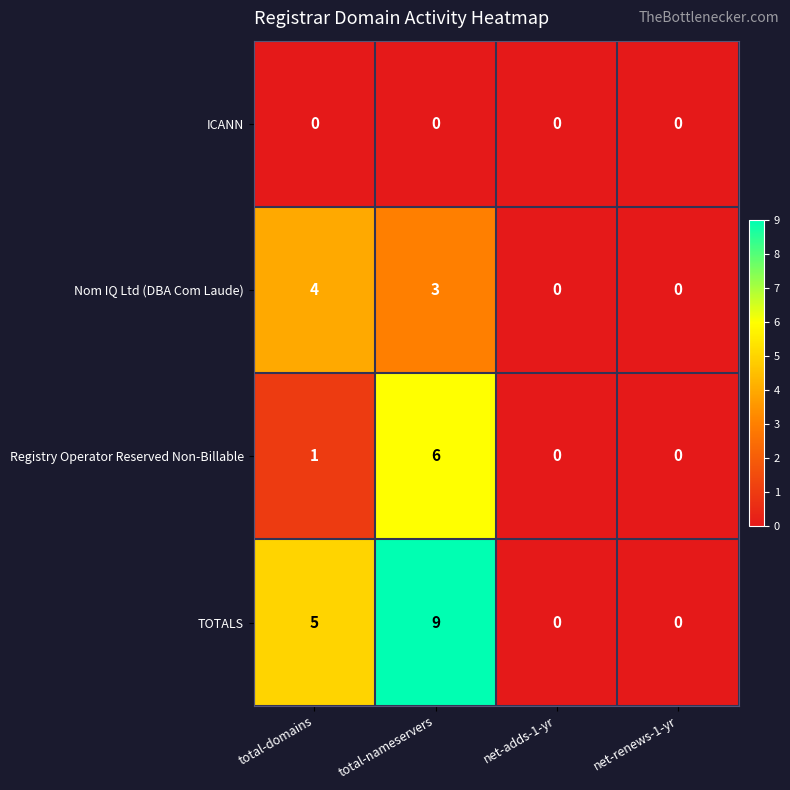

Between total-domains and net-adds-1-yr, which series saw the biggest shift?

TOTALS